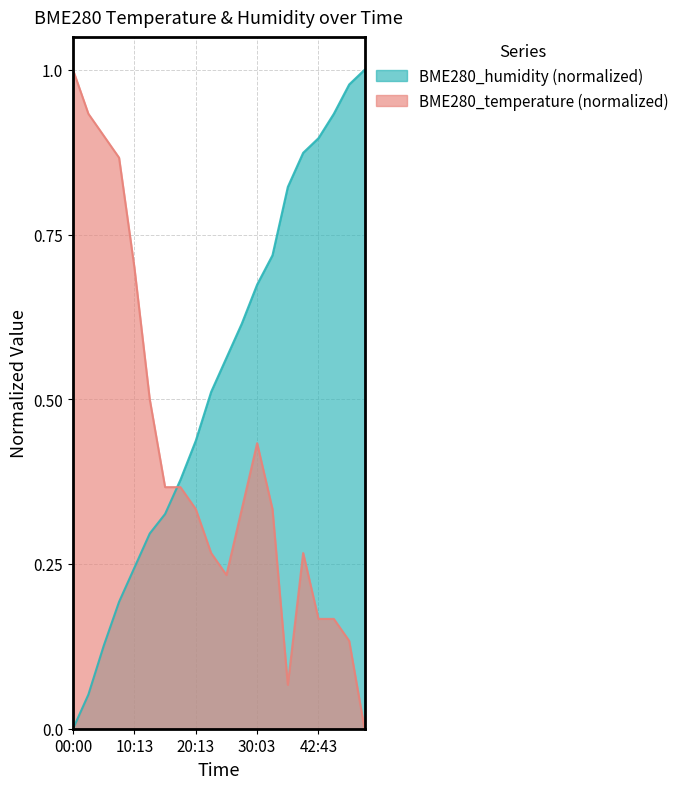

Reading right to left, what are all the values shown in this chart?

BME280_temperature: 50:29=0.0	47:51=0.1	45:09=0.2	42:43=0.2	40:16=0.3	37:50=0.1	32:45=0.3	30:03=0.4	27:37=0.3	25:06=0.2	22:39=0.3	20:13=0.3	17:40=0.4	15:12=0.4	12:39=0.5	10:13=0.7	07:43=0.9	05:17=0.9	02:42=0.9	00:00=1.0
BME280_humidity: 50:29=1.0	47:51=1.0	45:09=0.9	42:43=0.9	40:16=0.9	37:50=0.8	32:45=0.7	30:03=0.7	27:37=0.6	25:06=0.6	22:39=0.5	20:13=0.4	17:40=0.4	15:12=0.3	12:39=0.3	10:13=0.2	07:43=0.2	05:17=0.1	02:42=0.1	00:00=0.0